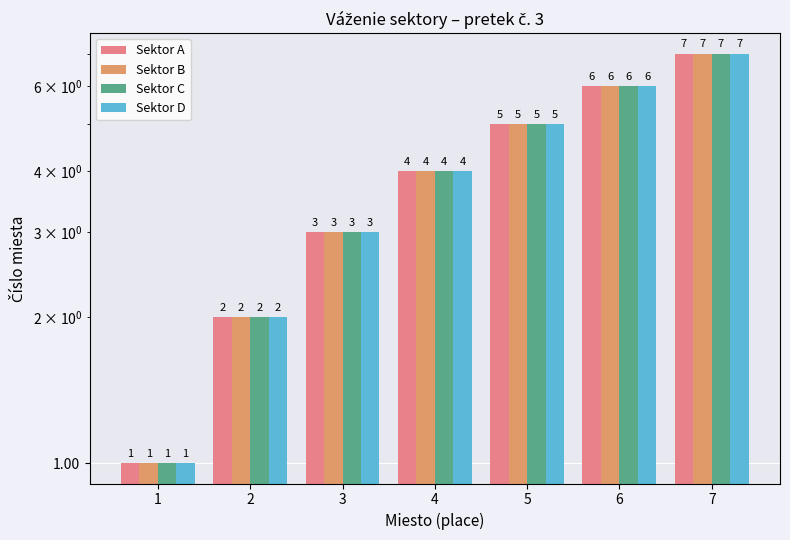

At how many categories does at least one series exceed 4?

3